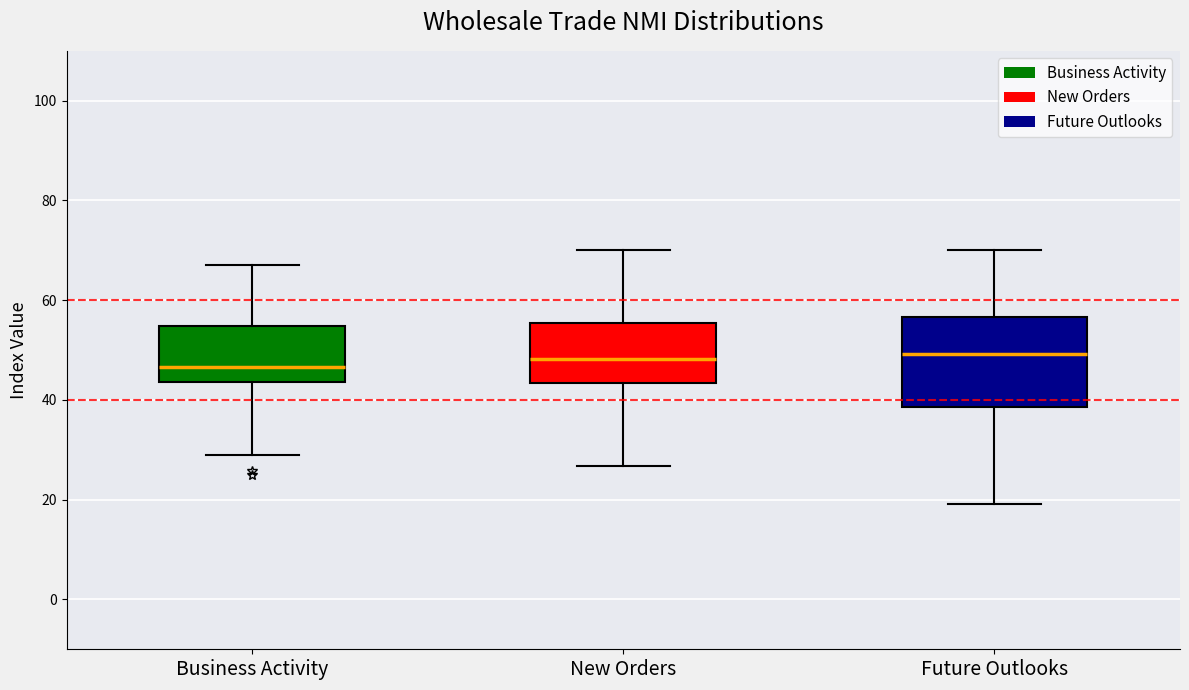

Which box is the tallest, from its lower edge to its upper edge?

Future Outlooks